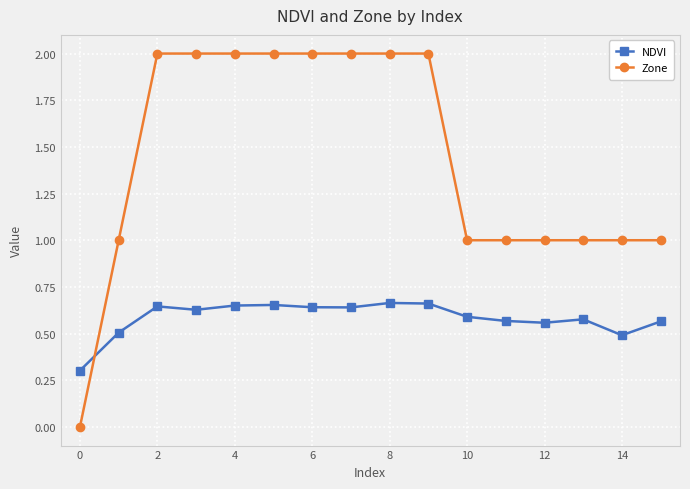

Which series has the largest total across all categories?

Zone